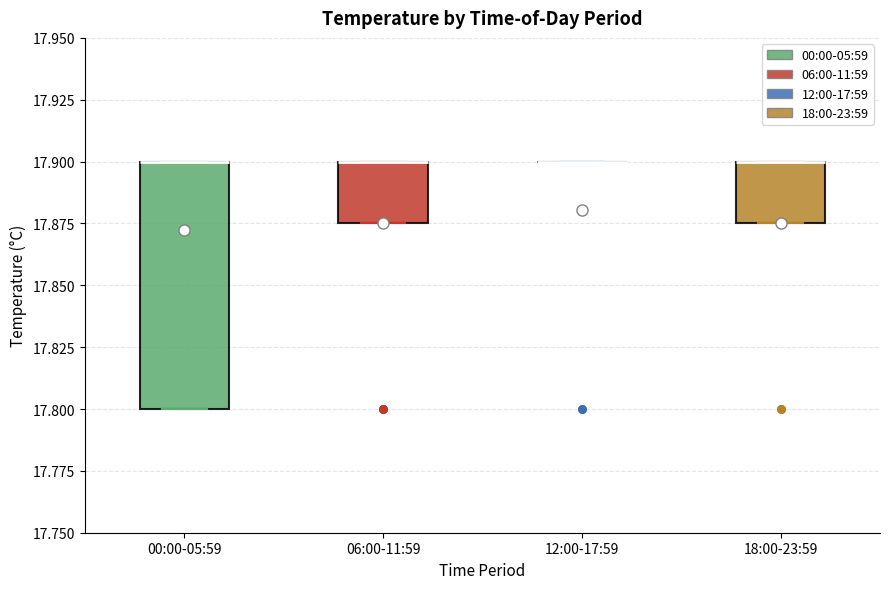

Where is the lower edge of the box for 06:00-11:59 on the y-axis? The values are not printed on the chart, so give them approximately, as read against the axis.

17.875